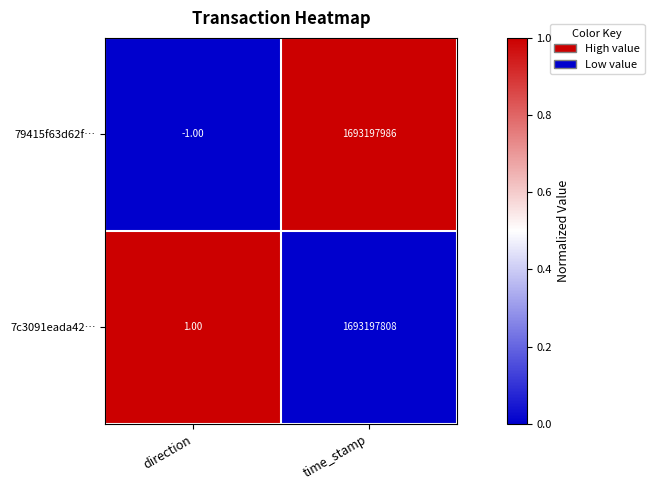

Is the value of 7c3091eada42… at direction greater than the value of 79415f63d62f… at time_stamp?

No